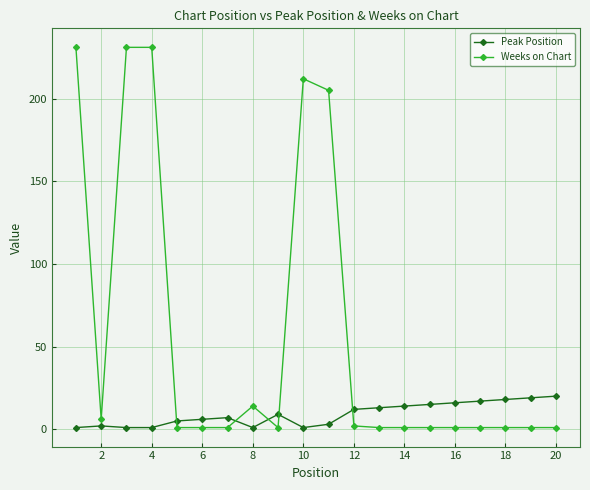

What is the minimum value for Peak Position?

1